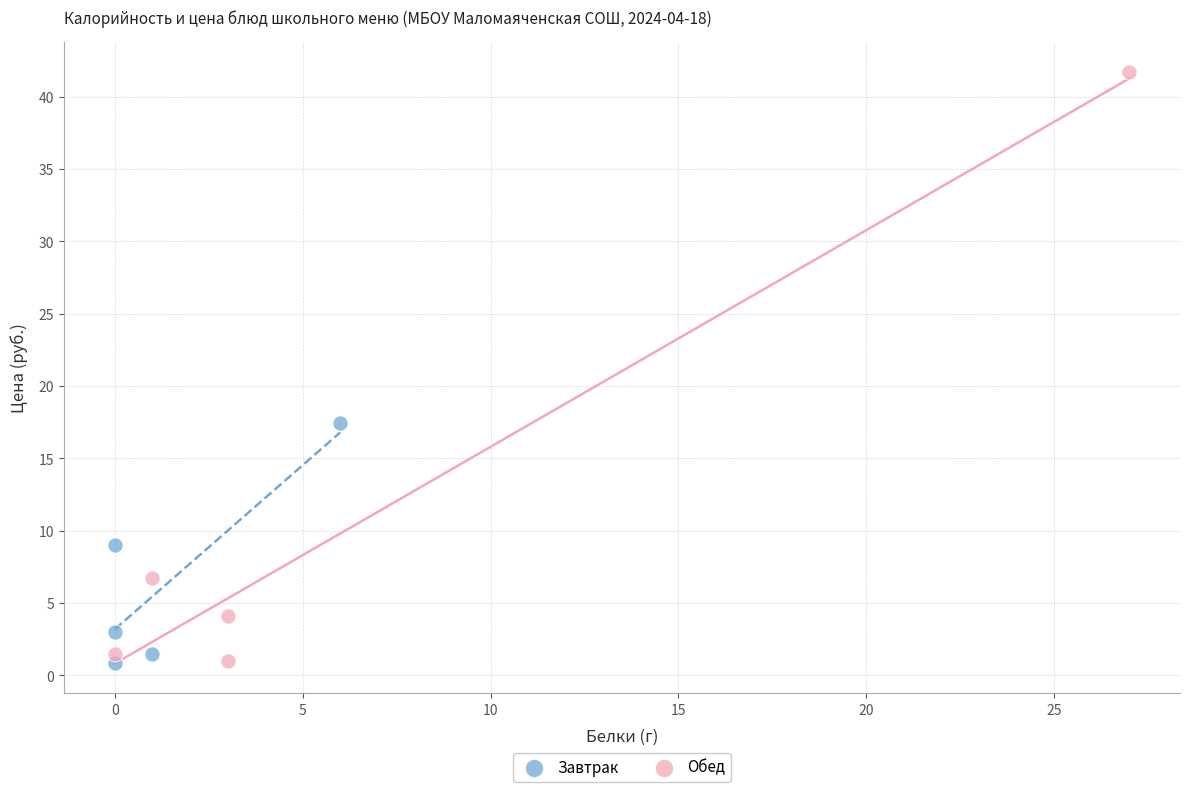

Which series has the widest spread of Y values?

Обед